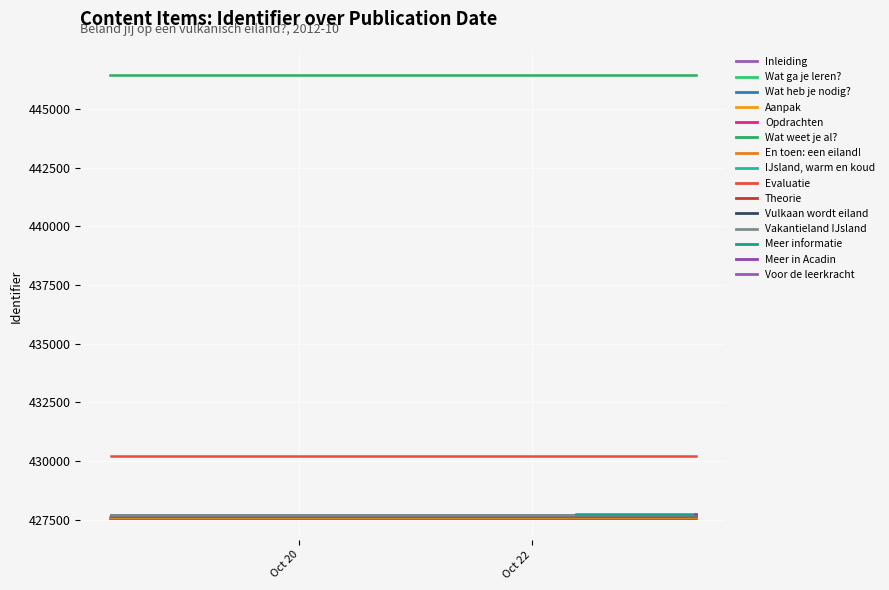

Count the number of categories in the chart.

15